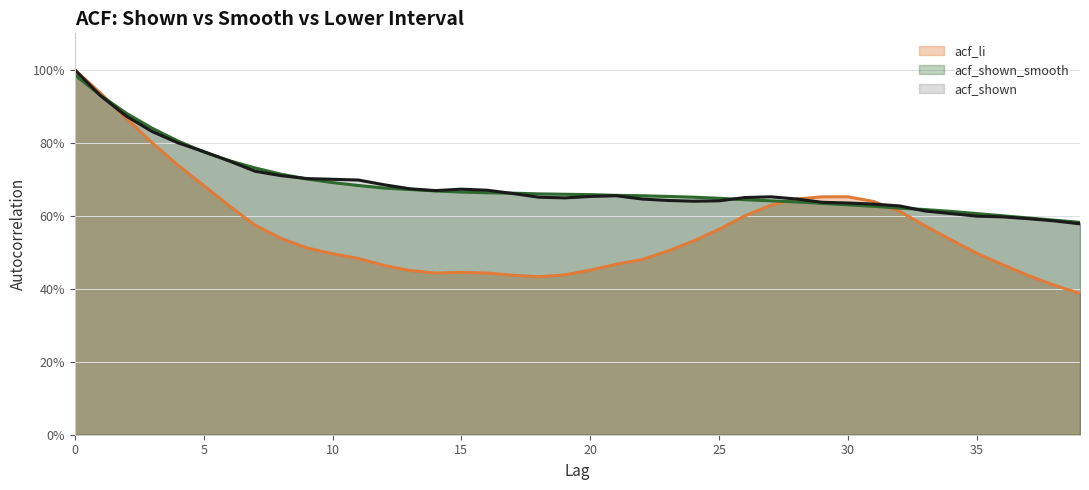

Reading right to left, extract all data points from this chart.

acf_li: 39=0.4	38=0.4	37=0.4	36=0.5	35=0.5	34=0.5	33=0.6	32=0.6	31=0.6	30=0.7	29=0.7	28=0.6	27=0.6	26=0.6	25=0.6	24=0.5	23=0.5	22=0.5	21=0.5	20=0.5	19=0.4	18=0.4	17=0.4	16=0.4	15=0.4	14=0.4	13=0.5	12=0.5	11=0.5	10=0.5	9=0.5	8=0.5	7=0.6	6=0.6	5=0.7	4=0.7	3=0.8	2=0.9	1=0.9	0=1.0
acf_shown_smooth: 39=0.6	38=0.6	37=0.6	36=0.6	35=0.6	34=0.6	33=0.6	32=0.6	31=0.6	30=0.6	29=0.6	28=0.6	27=0.6	26=0.6	25=0.6	24=0.7	23=0.7	22=0.7	21=0.7	20=0.7	19=0.7	18=0.7	17=0.7	16=0.7	15=0.7	14=0.7	13=0.7	12=0.7	11=0.7	10=0.7	9=0.7	8=0.7	7=0.7	6=0.8	5=0.8	4=0.8	3=0.8	2=0.9	1=0.9	0=1.0
acf_shown: 39=0.6	38=0.6	37=0.6	36=0.6	35=0.6	34=0.6	33=0.6	32=0.6	31=0.6	30=0.6	29=0.6	28=0.6	27=0.7	26=0.7	25=0.6	24=0.6	23=0.6	22=0.6	21=0.7	20=0.7	19=0.6	18=0.7	17=0.7	16=0.7	15=0.7	14=0.7	13=0.7	12=0.7	11=0.7	10=0.7	9=0.7	8=0.7	7=0.7	6=0.8	5=0.8	4=0.8	3=0.8	2=0.9	1=0.9	0=1.0